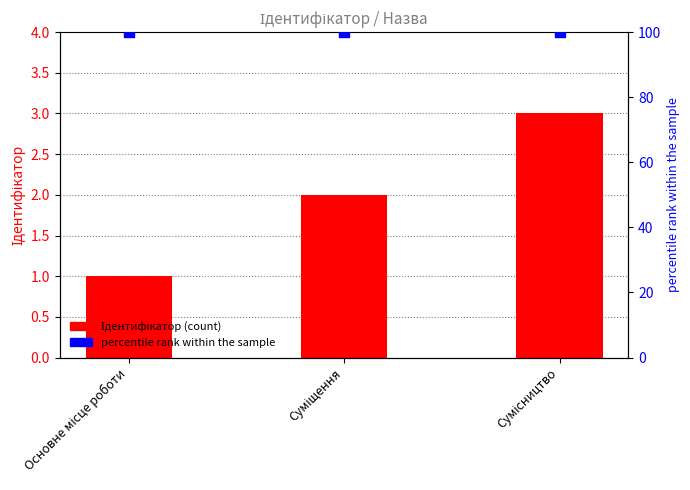

What is the total value across all series at Суміщення?

102